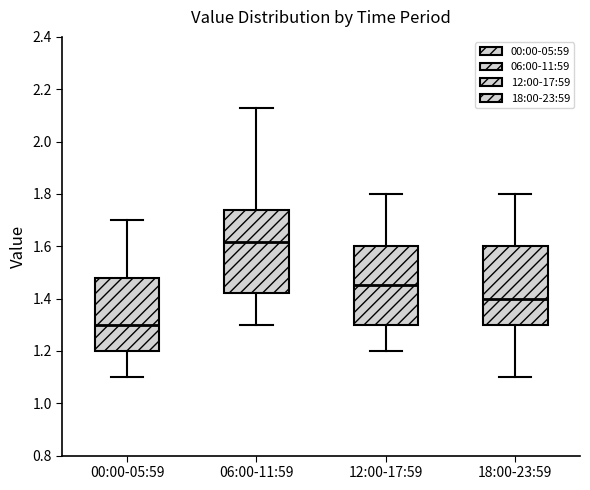

Reading left to right, transcribe this box plot: for each box, give where its median line is, the range the box spans, and where its two whiskers end, as read against the y-axis. The values are not printed on the chart, so give them approximately, as read against the axis.

00:00-05:59: median 1.30, box 1.20 to 1.48, whiskers 1.10 to 1.70
06:00-11:59: median 1.62, box 1.42 to 1.74, whiskers 1.30 to 2.14
12:00-17:59: median 1.46, box 1.30 to 1.60, whiskers 1.20 to 1.80
18:00-23:59: median 1.40, box 1.30 to 1.60, whiskers 1.10 to 1.80